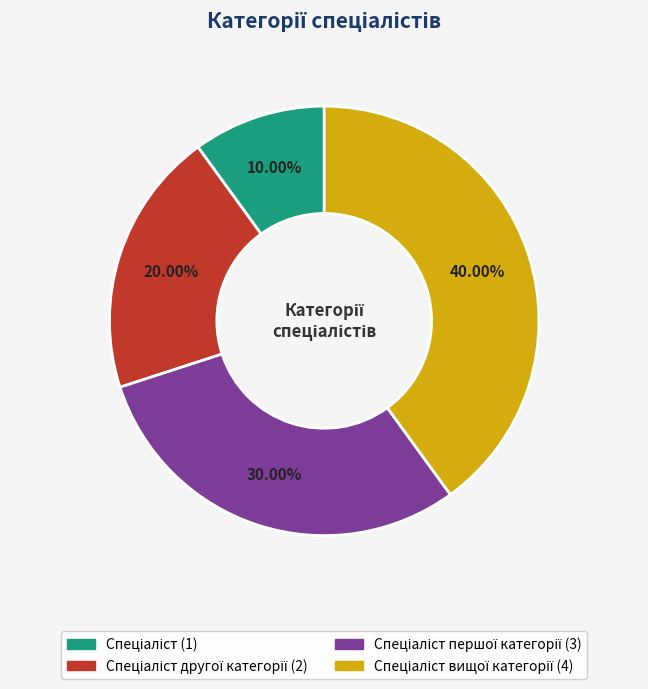

Does any single category account for the majority?

No